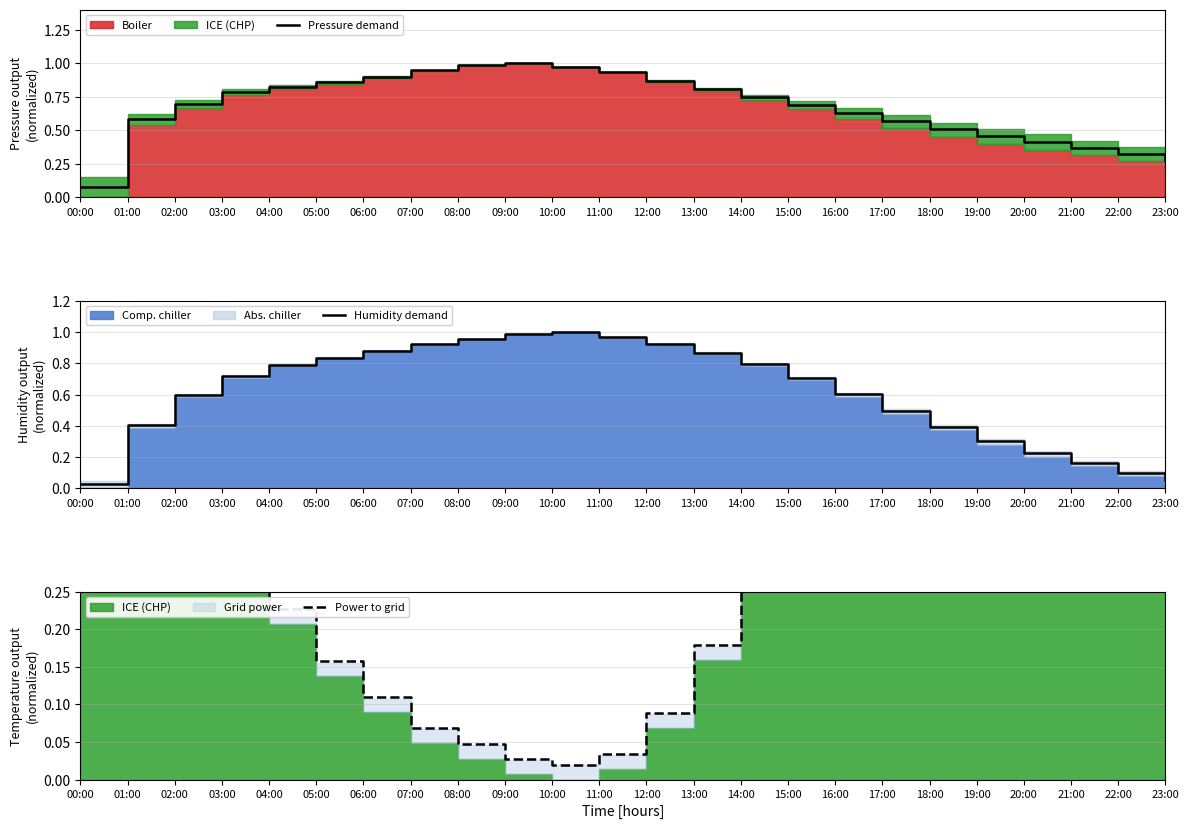

True or false: Humidity demand has more than 2 interior local peaks.

False